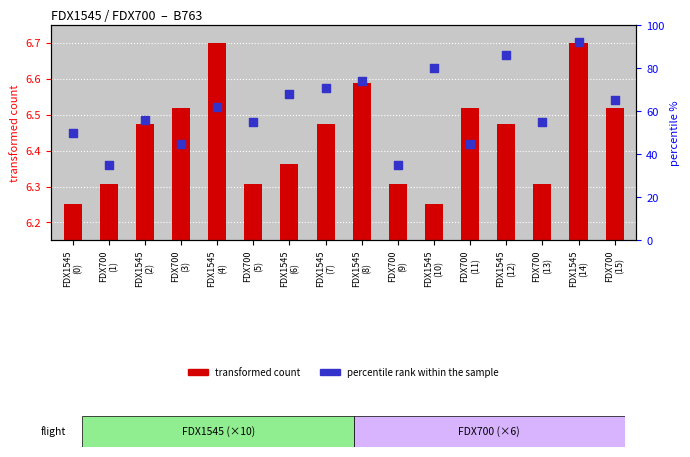

Between FDX1545
(14) and FDX1545
(7), which is larger?

FDX1545
(14)